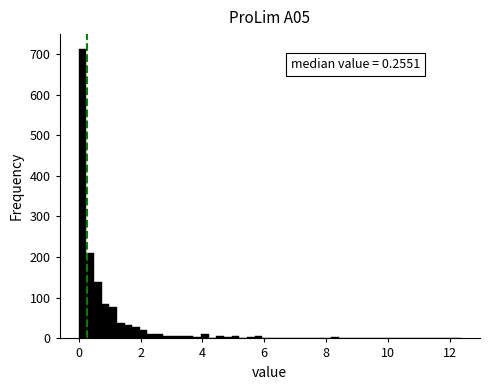

Around what value on the x-axis is the tallest bar? Give the approximate position of its centre, as read against the axis.

0.2